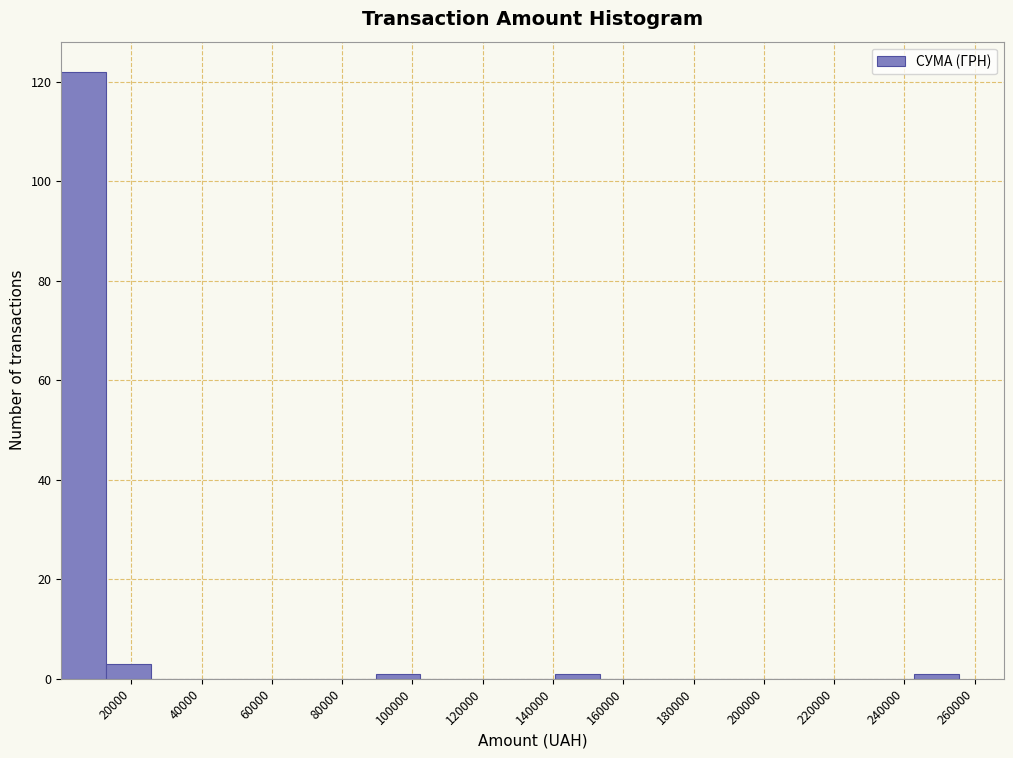

Over which range of the x-axis is the bar tallest?

0 to 12000